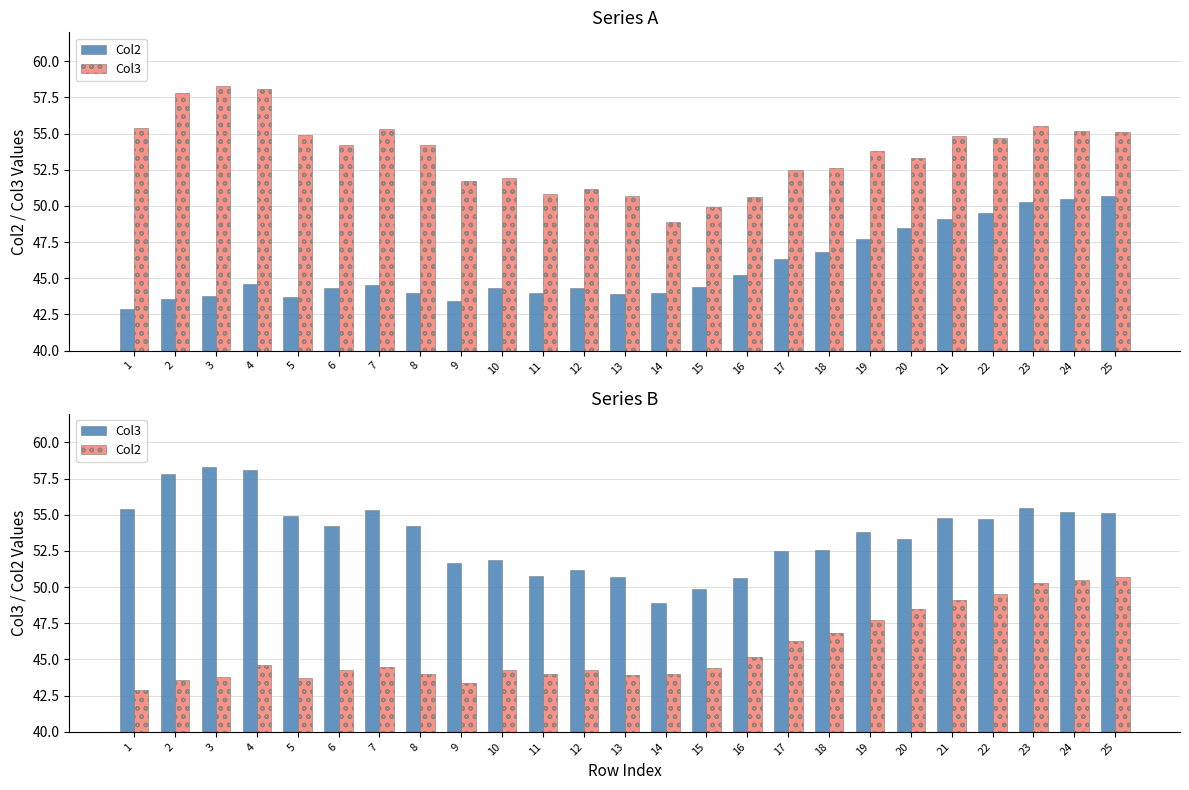

How many values in the Col2 series exceed 44?

16